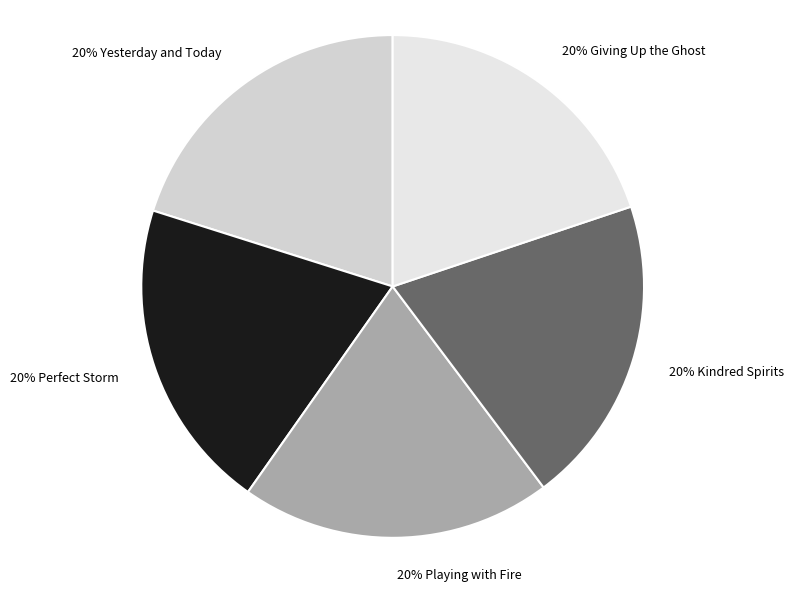

Do 20% Playing with Fire and 20% Perfect Storm together represent more than half of the pie?

No